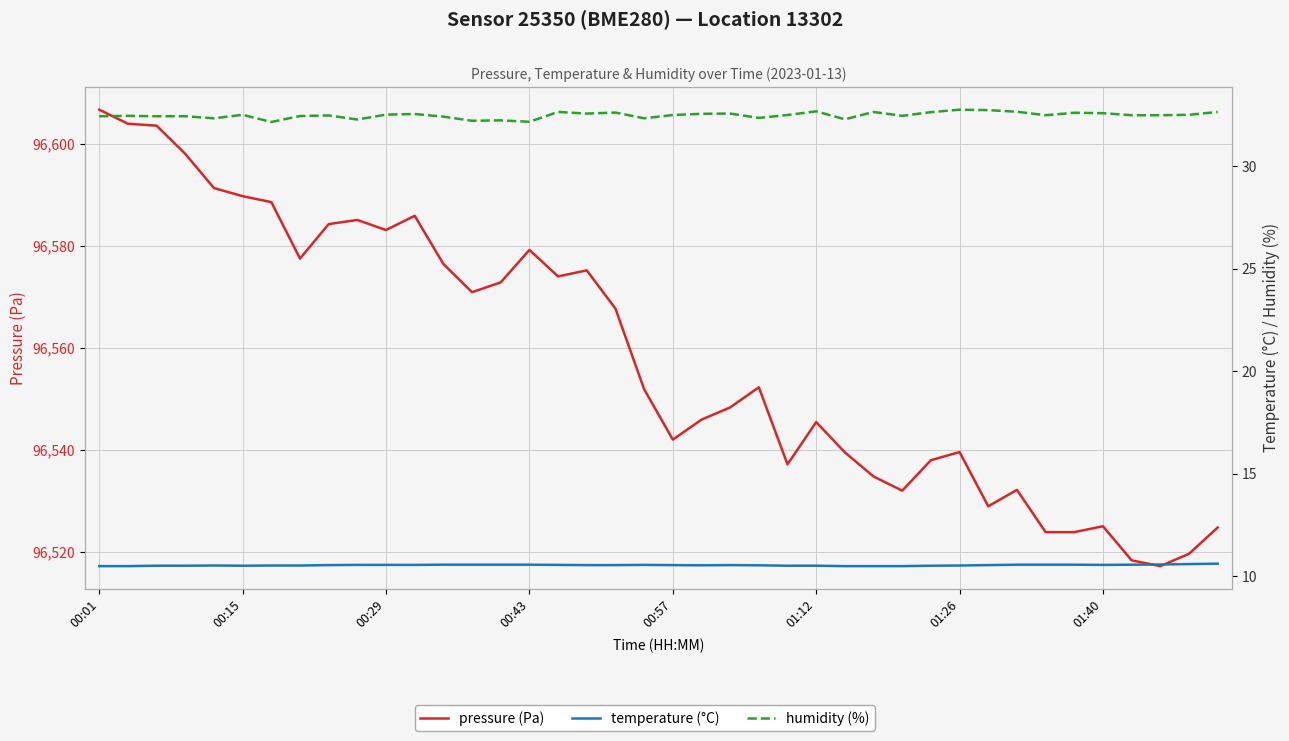

True or false: pressure (Pa) and humidity (%) intersect in this chart.

False